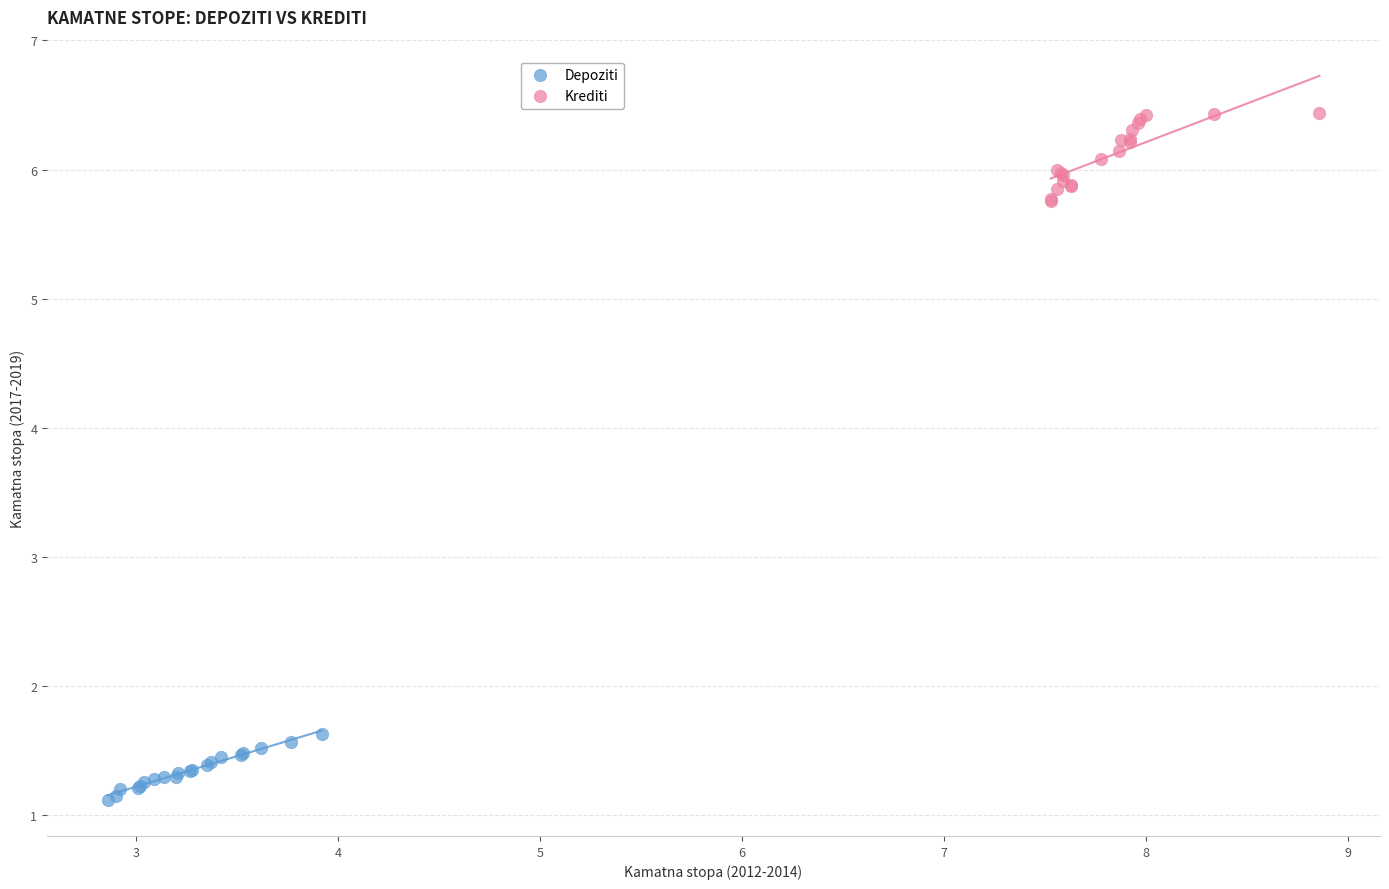

Which series contains the lowest Y value?

Depoziti